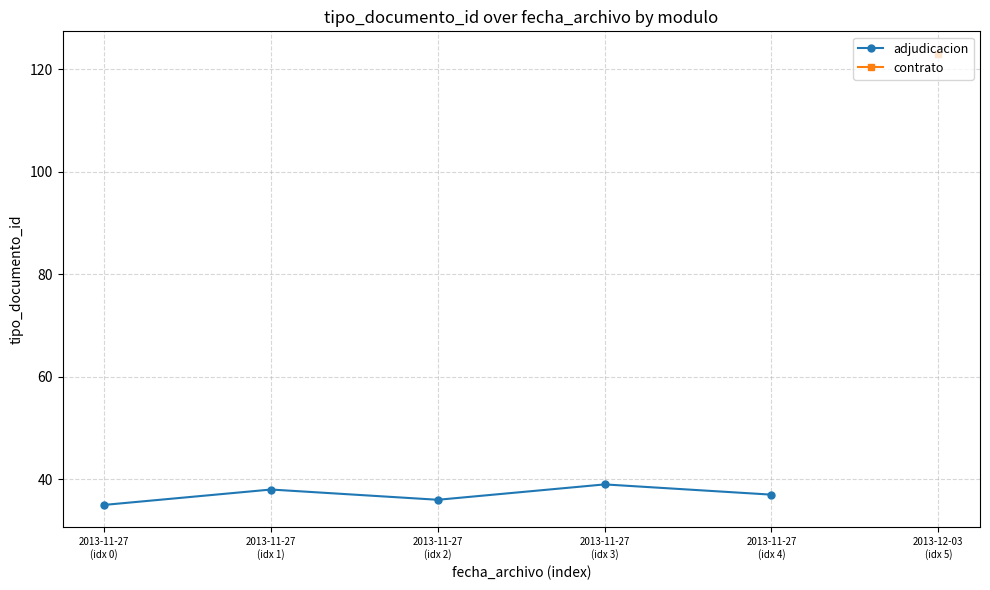

Is this an area chart (filled region under the line)?

No